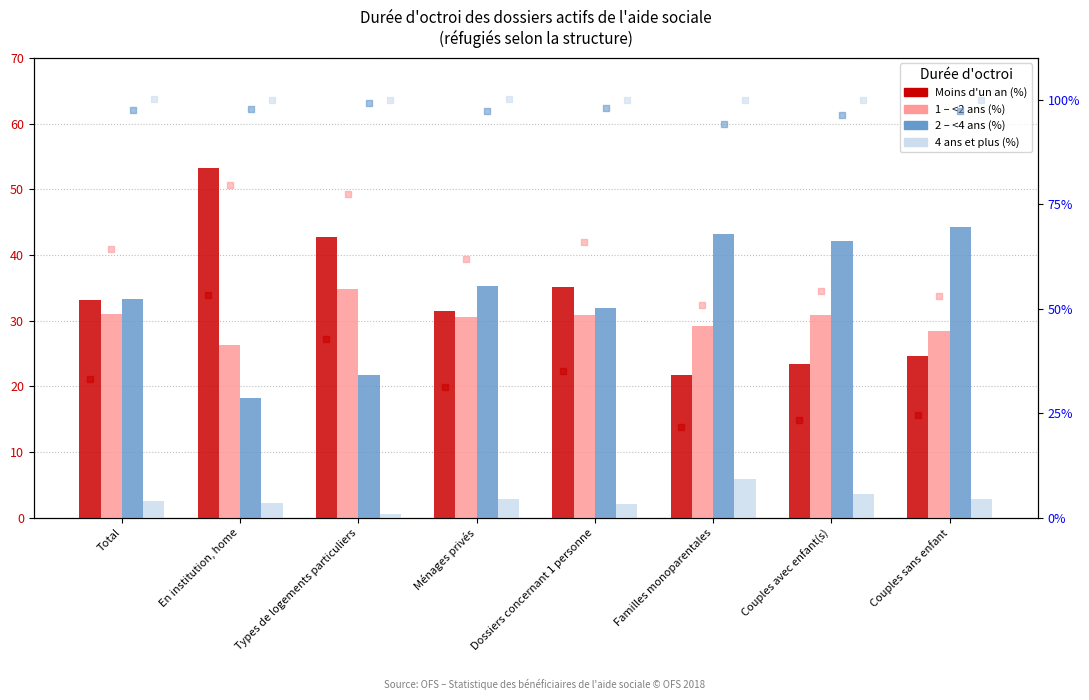

At how many categories does at least one series exceed 8?

8